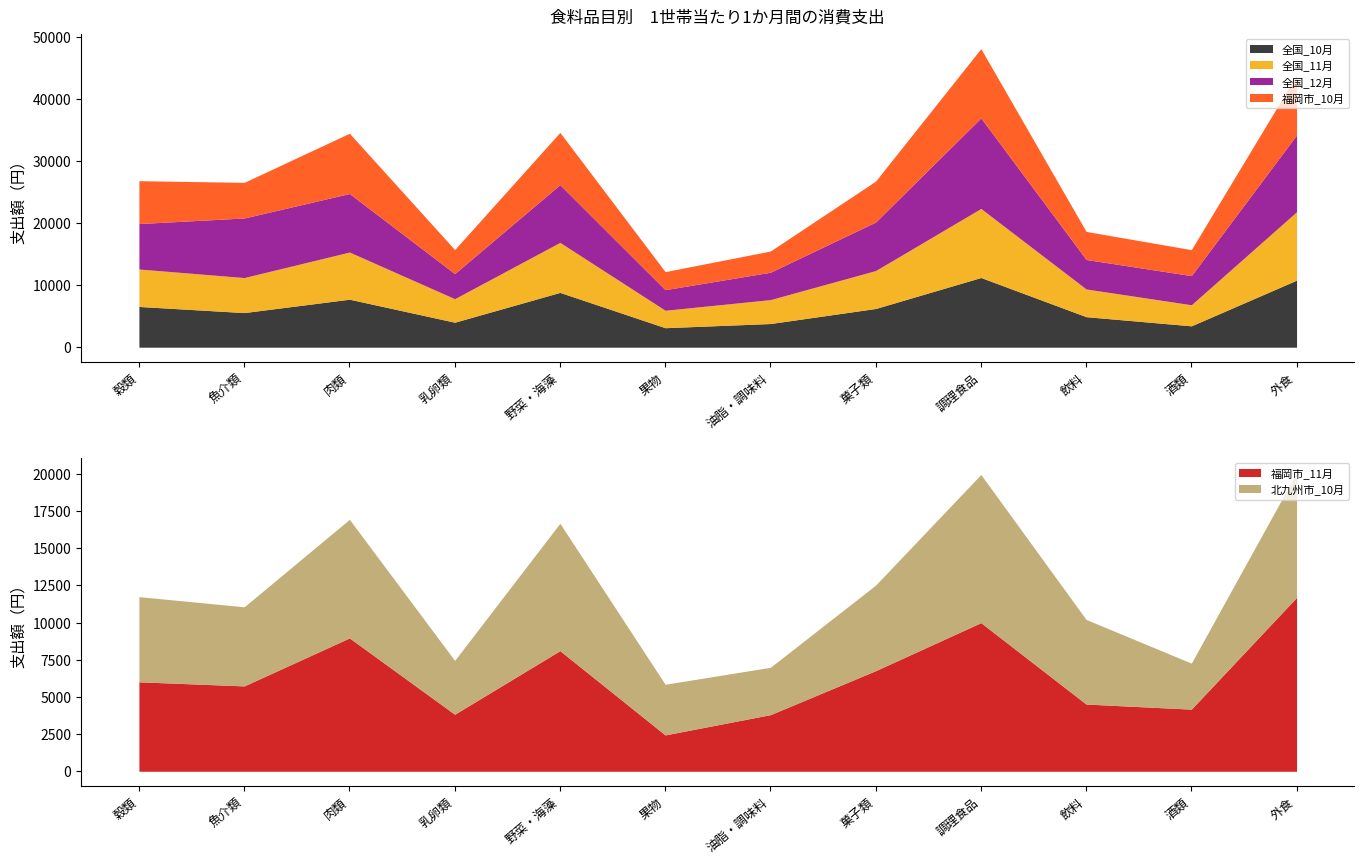

The 北九州市_10月 series shows 12238 at 肉類. True or false?

False